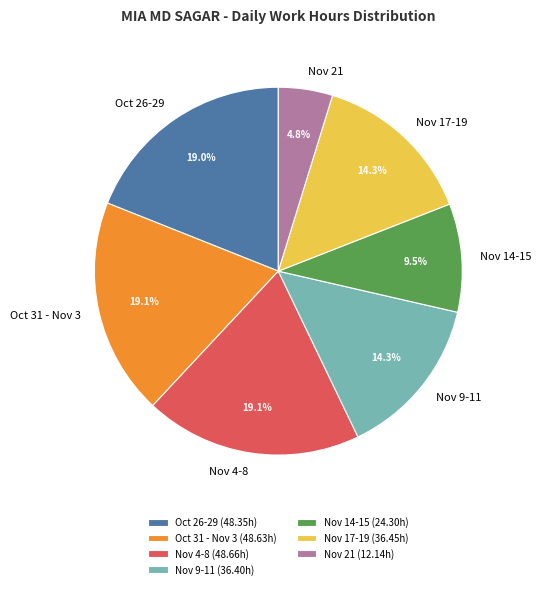

Is there a majority slice in this chart?

No